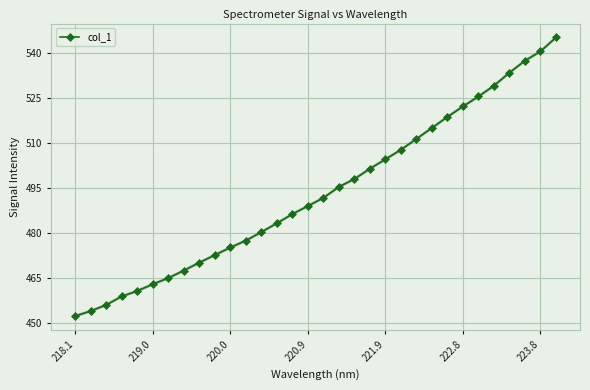

What is the difference between the maximum and minimum values?

92.9